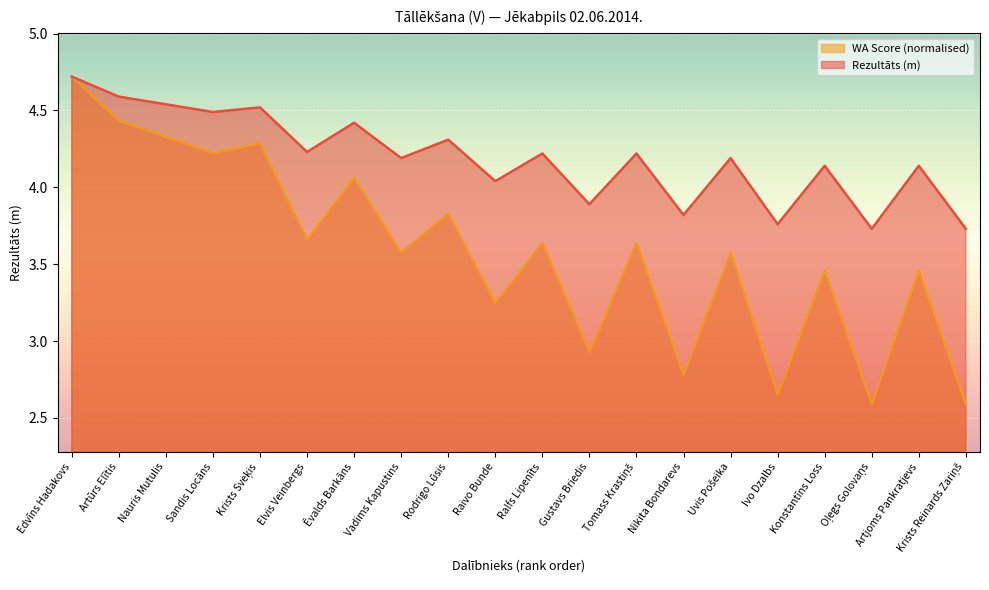

At which category does WA Score reach its first local peak?

Krists Sveķis